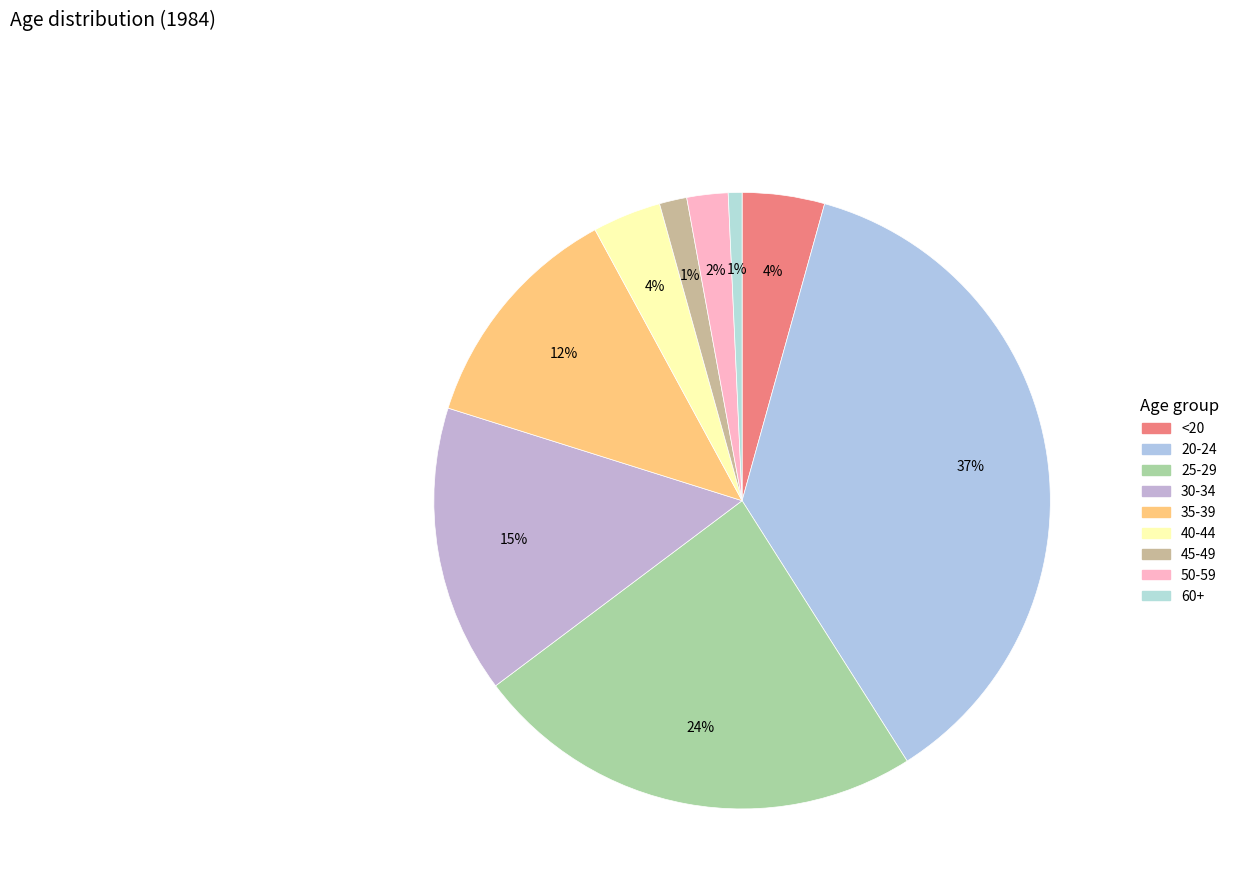

Rank the categories by value from lowest to highest.

60+, 45-49, 50-59, 40-44, <20, 35-39, 30-34, 25-29, 20-24